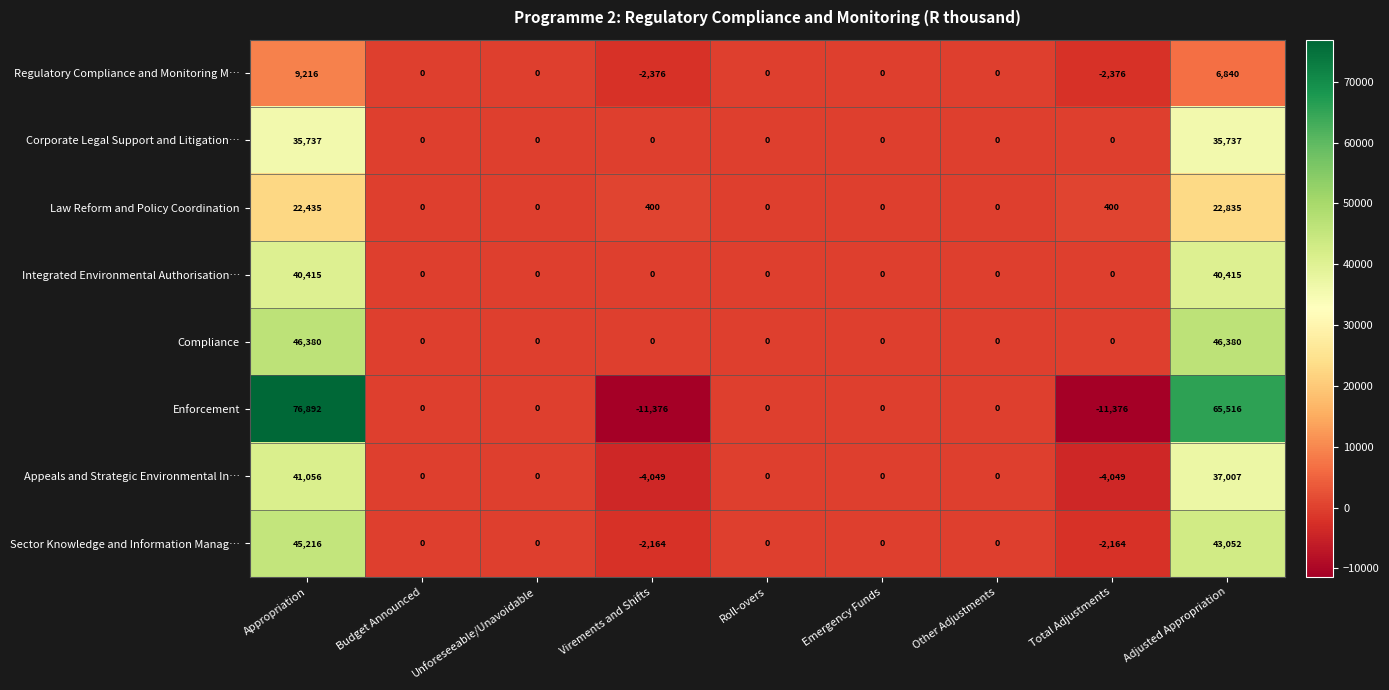

What is the total value across all series at Adjusted Appropriation?

297782